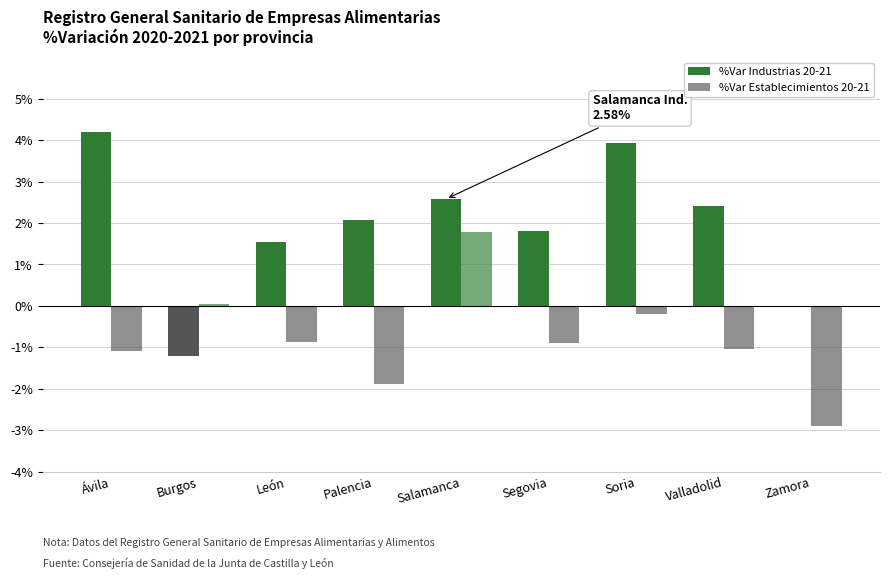

At which label does %Var Industrias 20-21 first exceed 2?

Ávila